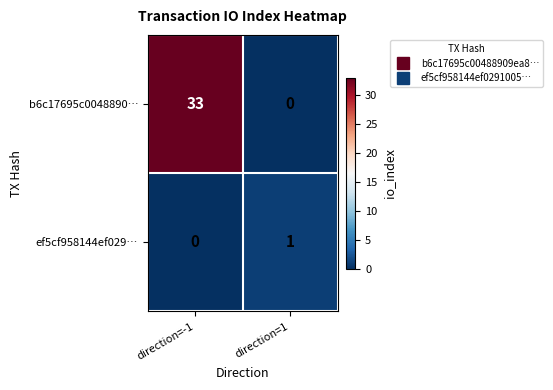

How many data points does each series have?

2